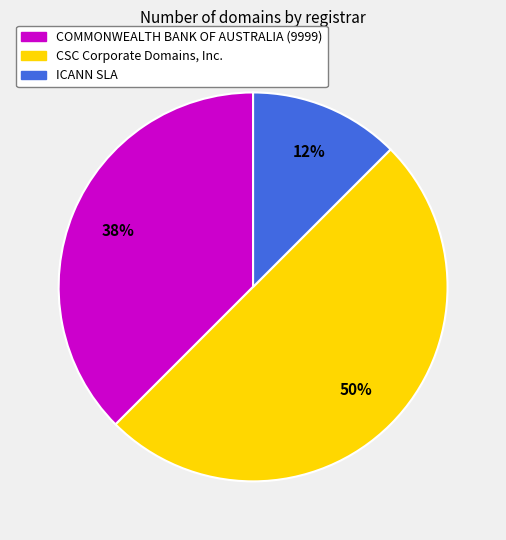

What percentage is the CSC Corporate Domains, Inc. slice, to the nearest percent?

50%